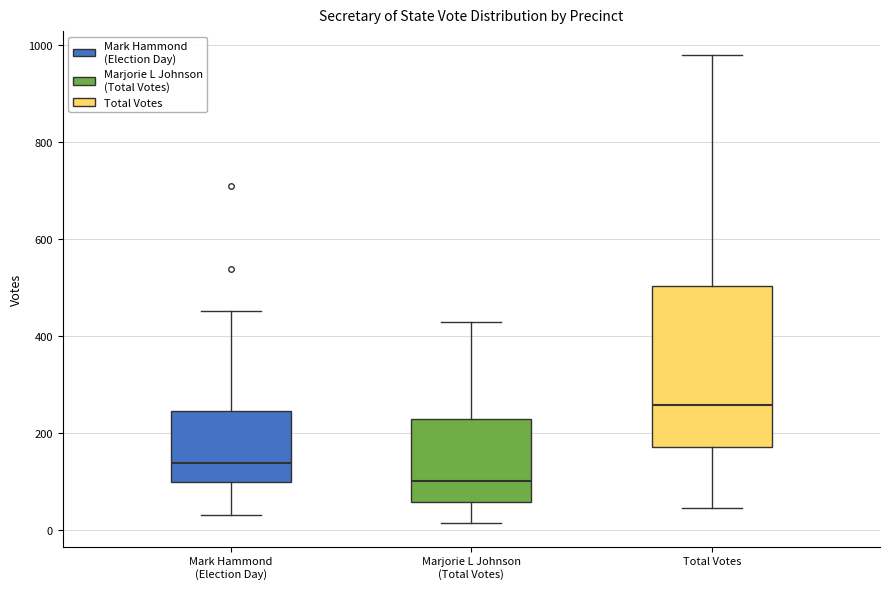

Reading left to right, read every box against the y-axis: the position of its median line, the range the box covers, and the ends of its whiskers. The values are not printed on the chart, so give them approximately, as read against the axis.

Mark Hammond (Election Day): median 140, box 100 to 240, whiskers 40 to 460
Marjorie L Johnson (Total Votes): median 100, box 60 to 240, whiskers 20 to 420
Total Votes: median 260, box 180 to 500, whiskers 40 to 980